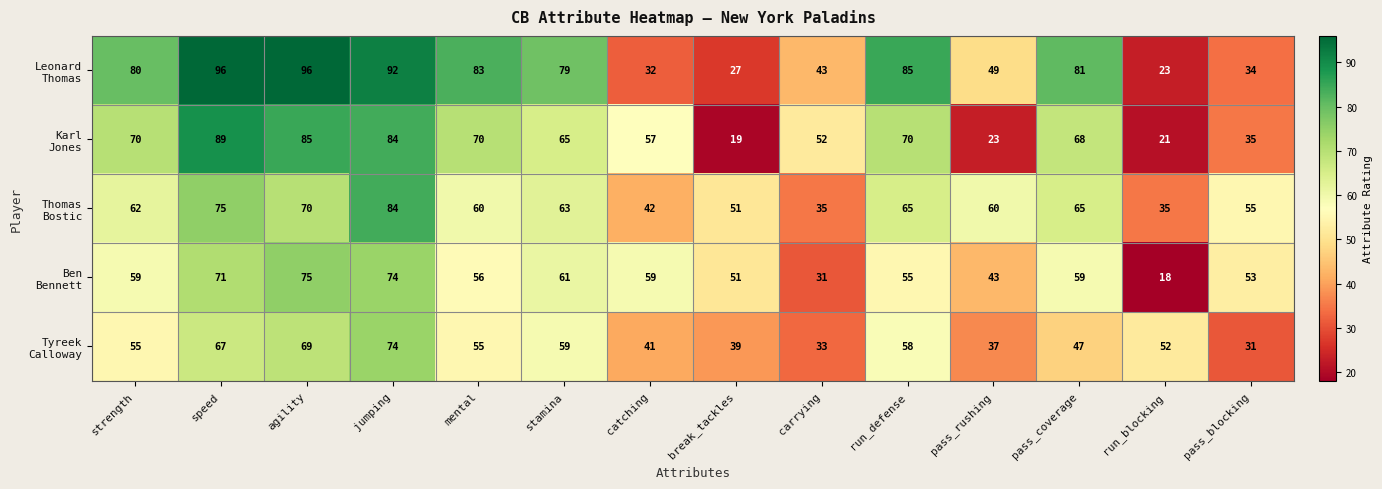

What is the maximum value shown in the chart?

96